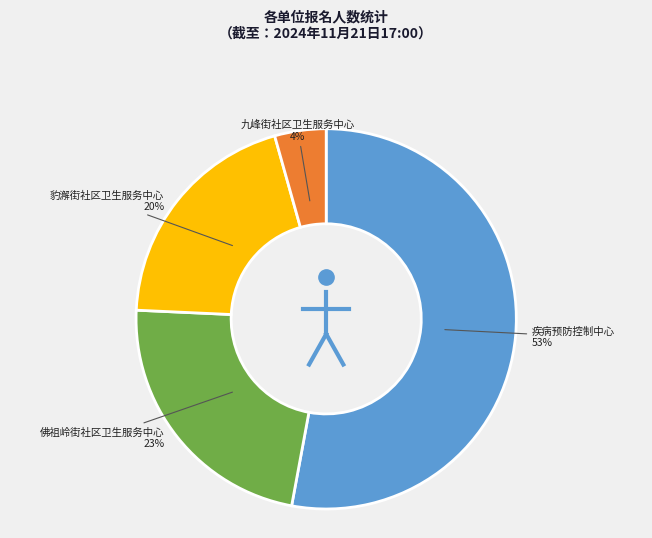

Is there a majority slice in this chart?

Yes